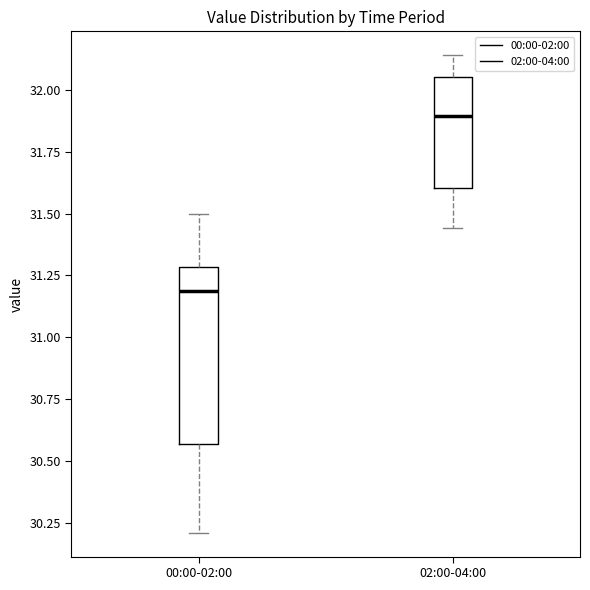

Reading left to right, read every box against the y-axis: the position of its median line, the range the box covers, and the ends of its whiskers. The values are not printed on the chart, so give them approximately, as read against the axis.

00:00-02:00: median 31.20, box 30.55 to 31.30, whiskers 30.20 to 31.50
02:00-04:00: median 31.90, box 31.60 to 32.05, whiskers 31.45 to 32.15